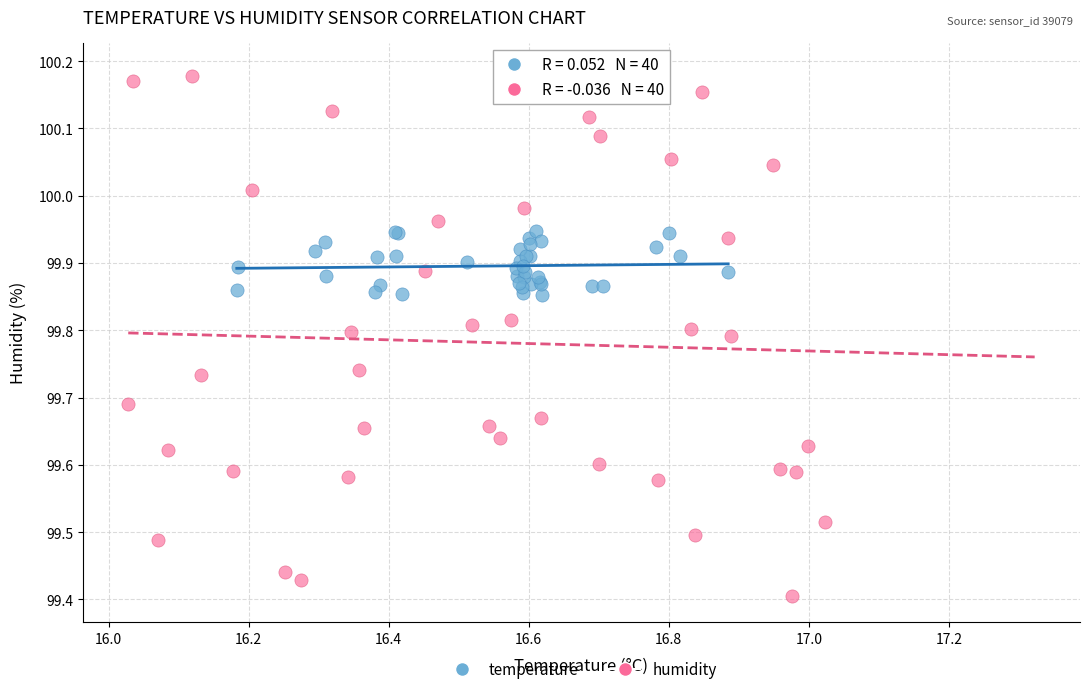

Which series reaches the maximum Y coordinate?

humidity